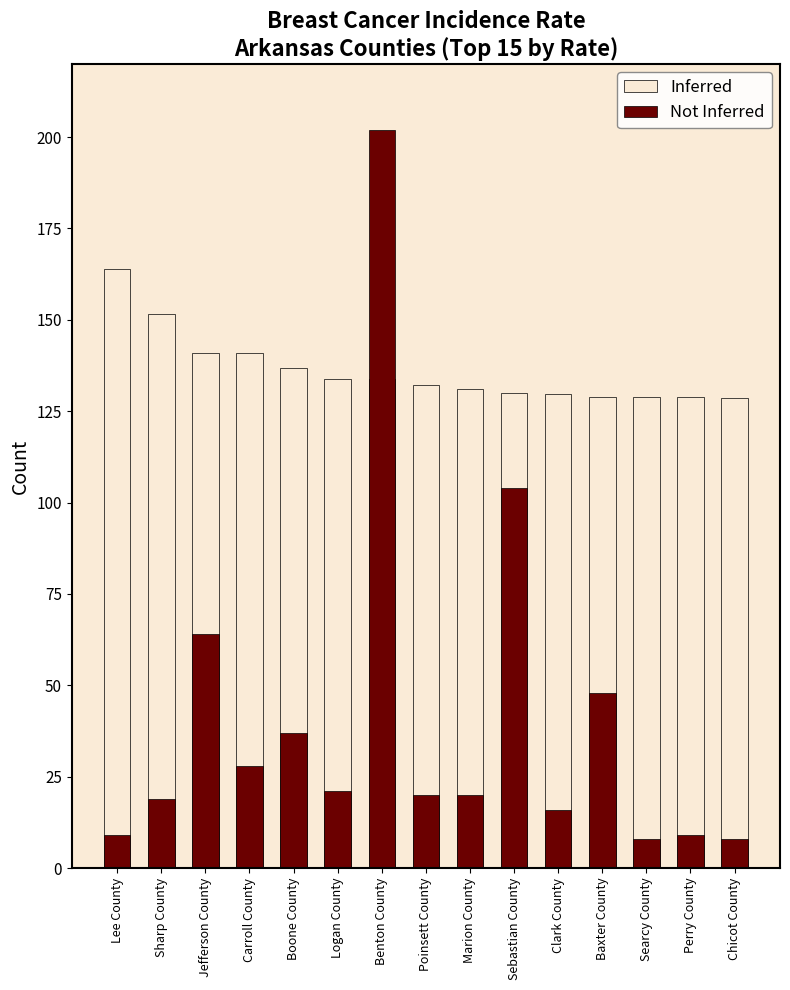

At how many categories does at least one series exceed 118?

15